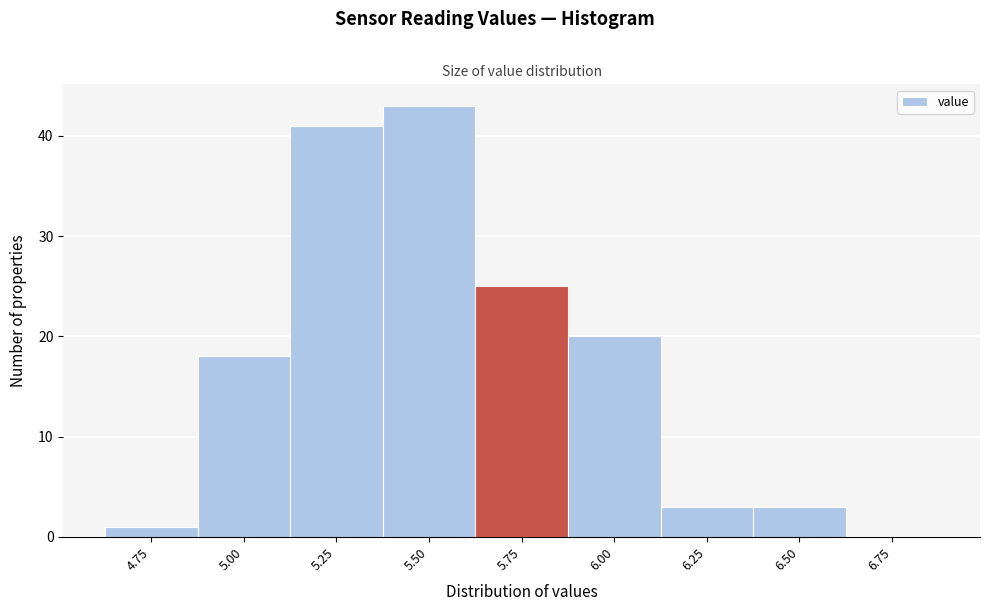

Reading right to left, what are all the values shown in this chart?

6.75=0	6.50=3	6.25=3	6.00=20	5.75=25	5.50=43	5.25=41	5.00=18	4.75=1